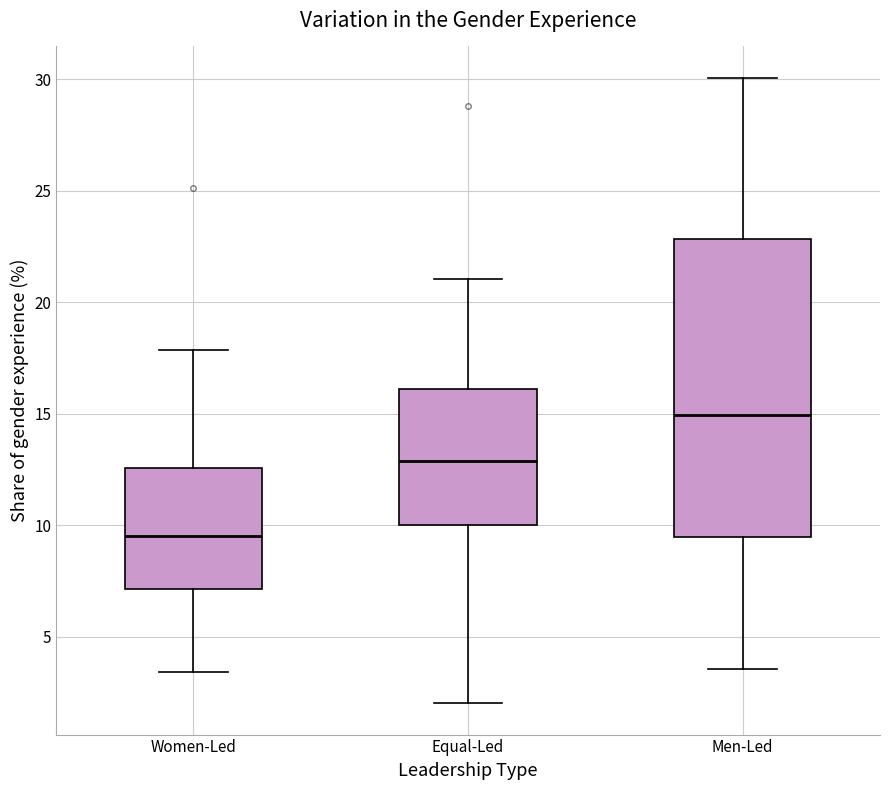

Where does the upper whisker of the box for Women-Led end on the y-axis? The values are not printed on the chart, so give them approximately, as read against the axis.

18.0